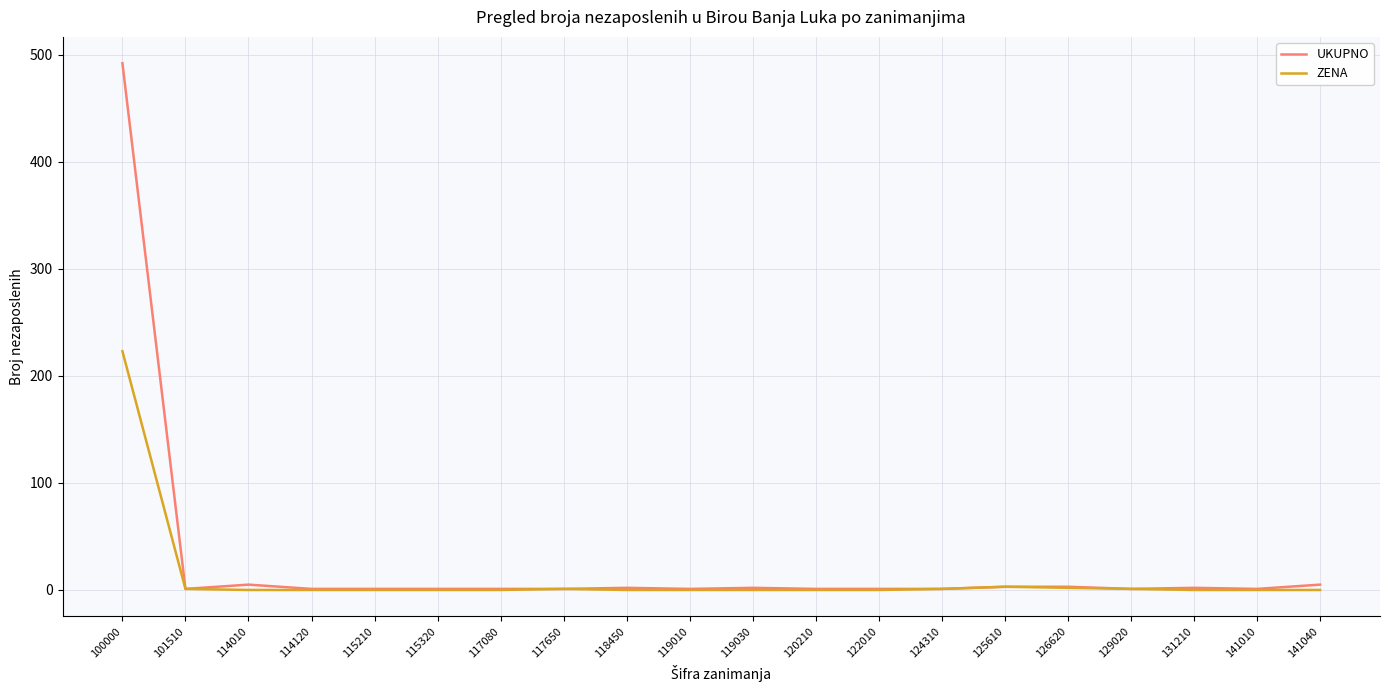

Rank the series by their maximum value, from lowest to highest.

ZENA, UKUPNO